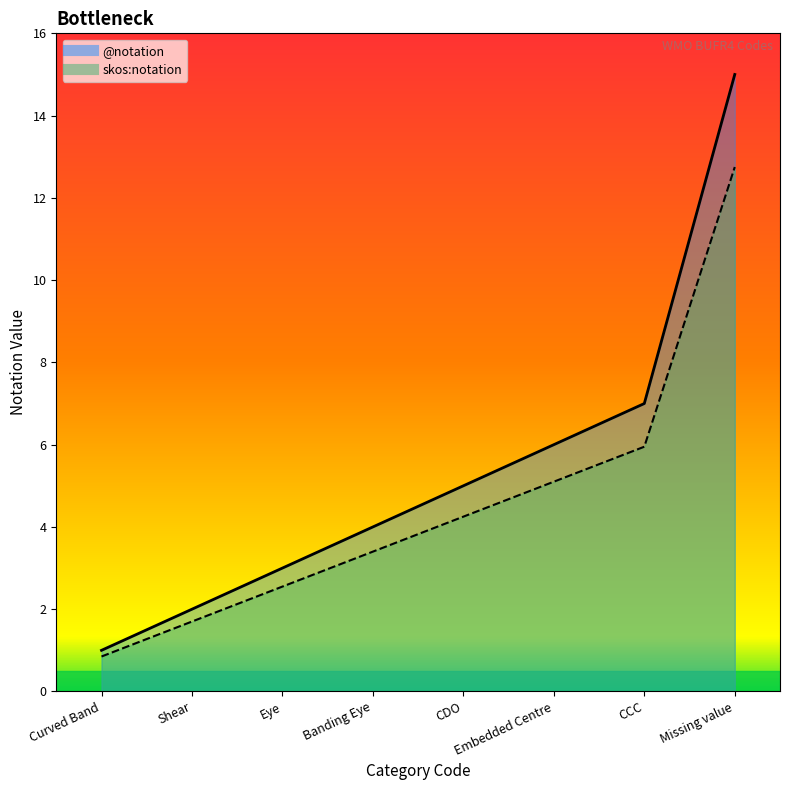

The skos:notation line series shows 0.8 at Curved Band. True or false?

True